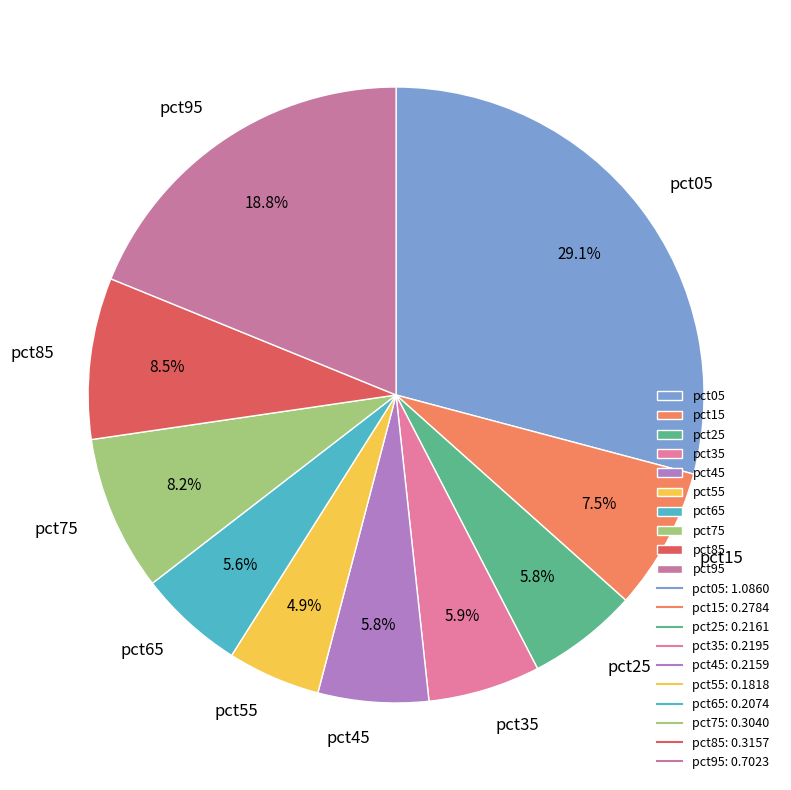

How many segments does this pie chart have?

10